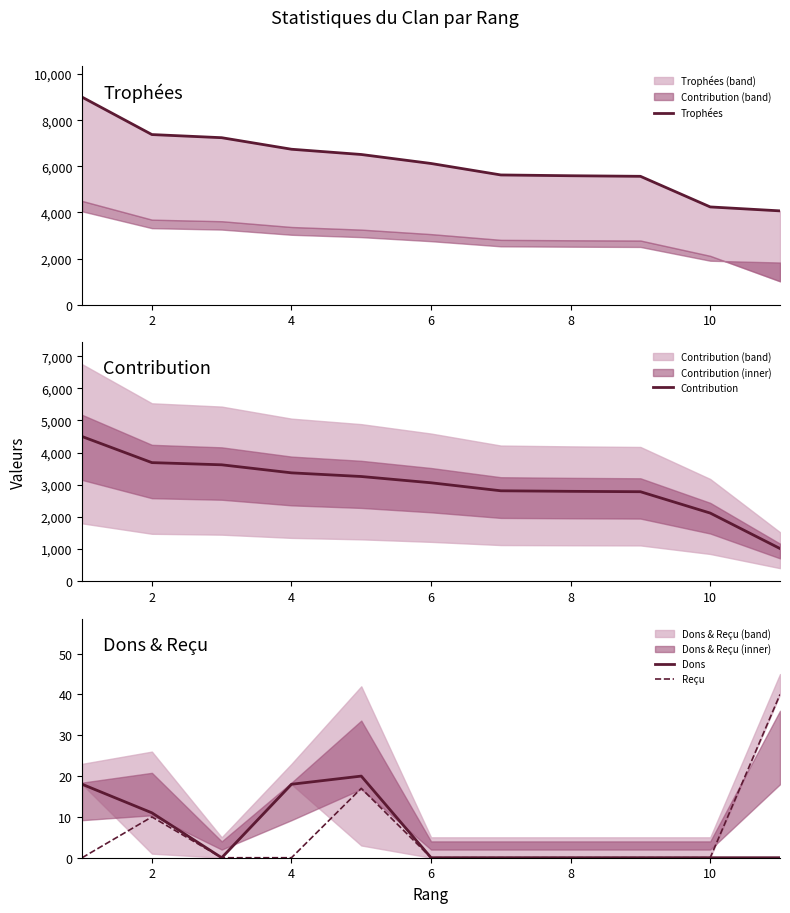

How many data points in Contribution are less than 3062?

5